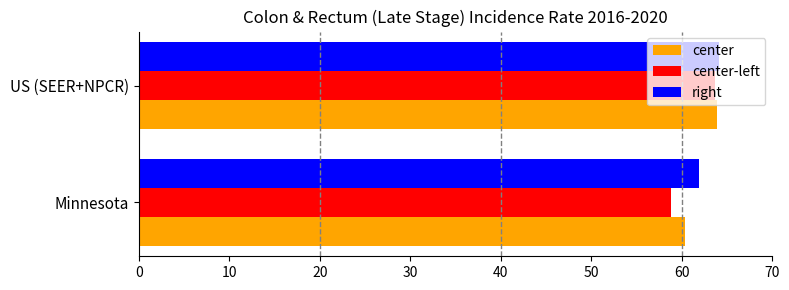

True or false: center has a value of 100.6 at US (SEER+NPCR).

False